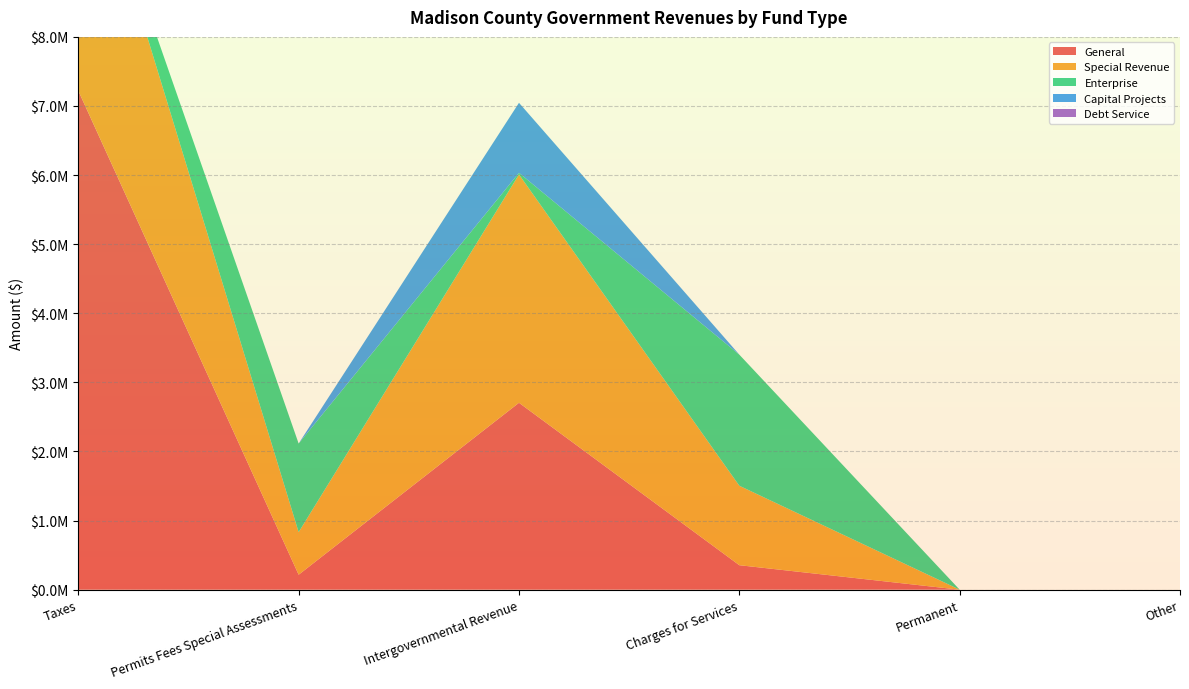

Reading right to left, list all the values displayed in this chart.

General: 0	0	354303	2705070	216403	7220735
Special Revenue: 0	0	1149895	3303980	616313	4045018
Enterprise: 0	0	1897255	23949	1282378	0
Capital Projects: 0	0	0	1013005	0	0
Debt Service: 0	0	0	0	0	0